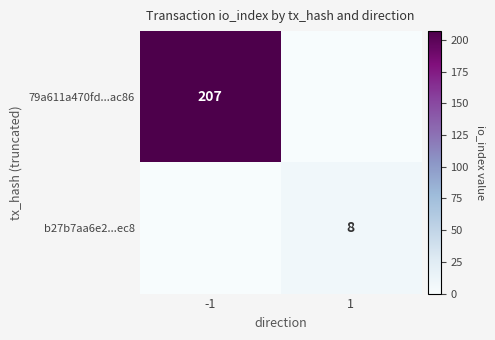

True or false: b27b7aa6e2...ec8 has a value of 12 at 1.

False